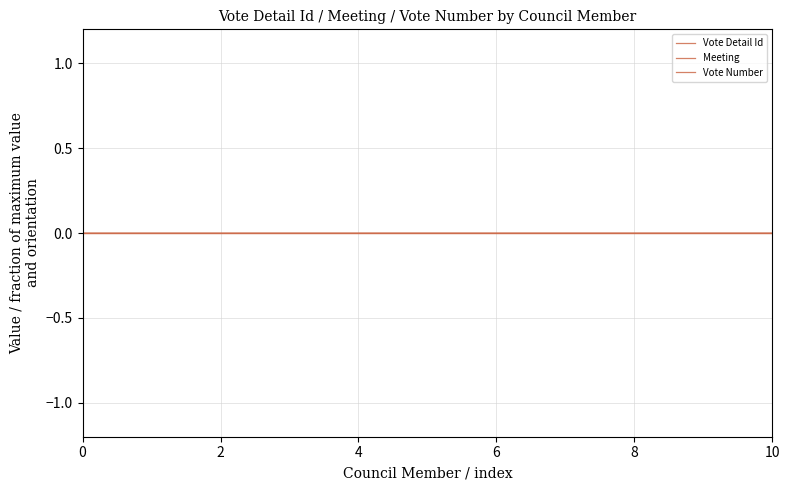

Is this an area chart (filled region under the line)?

No